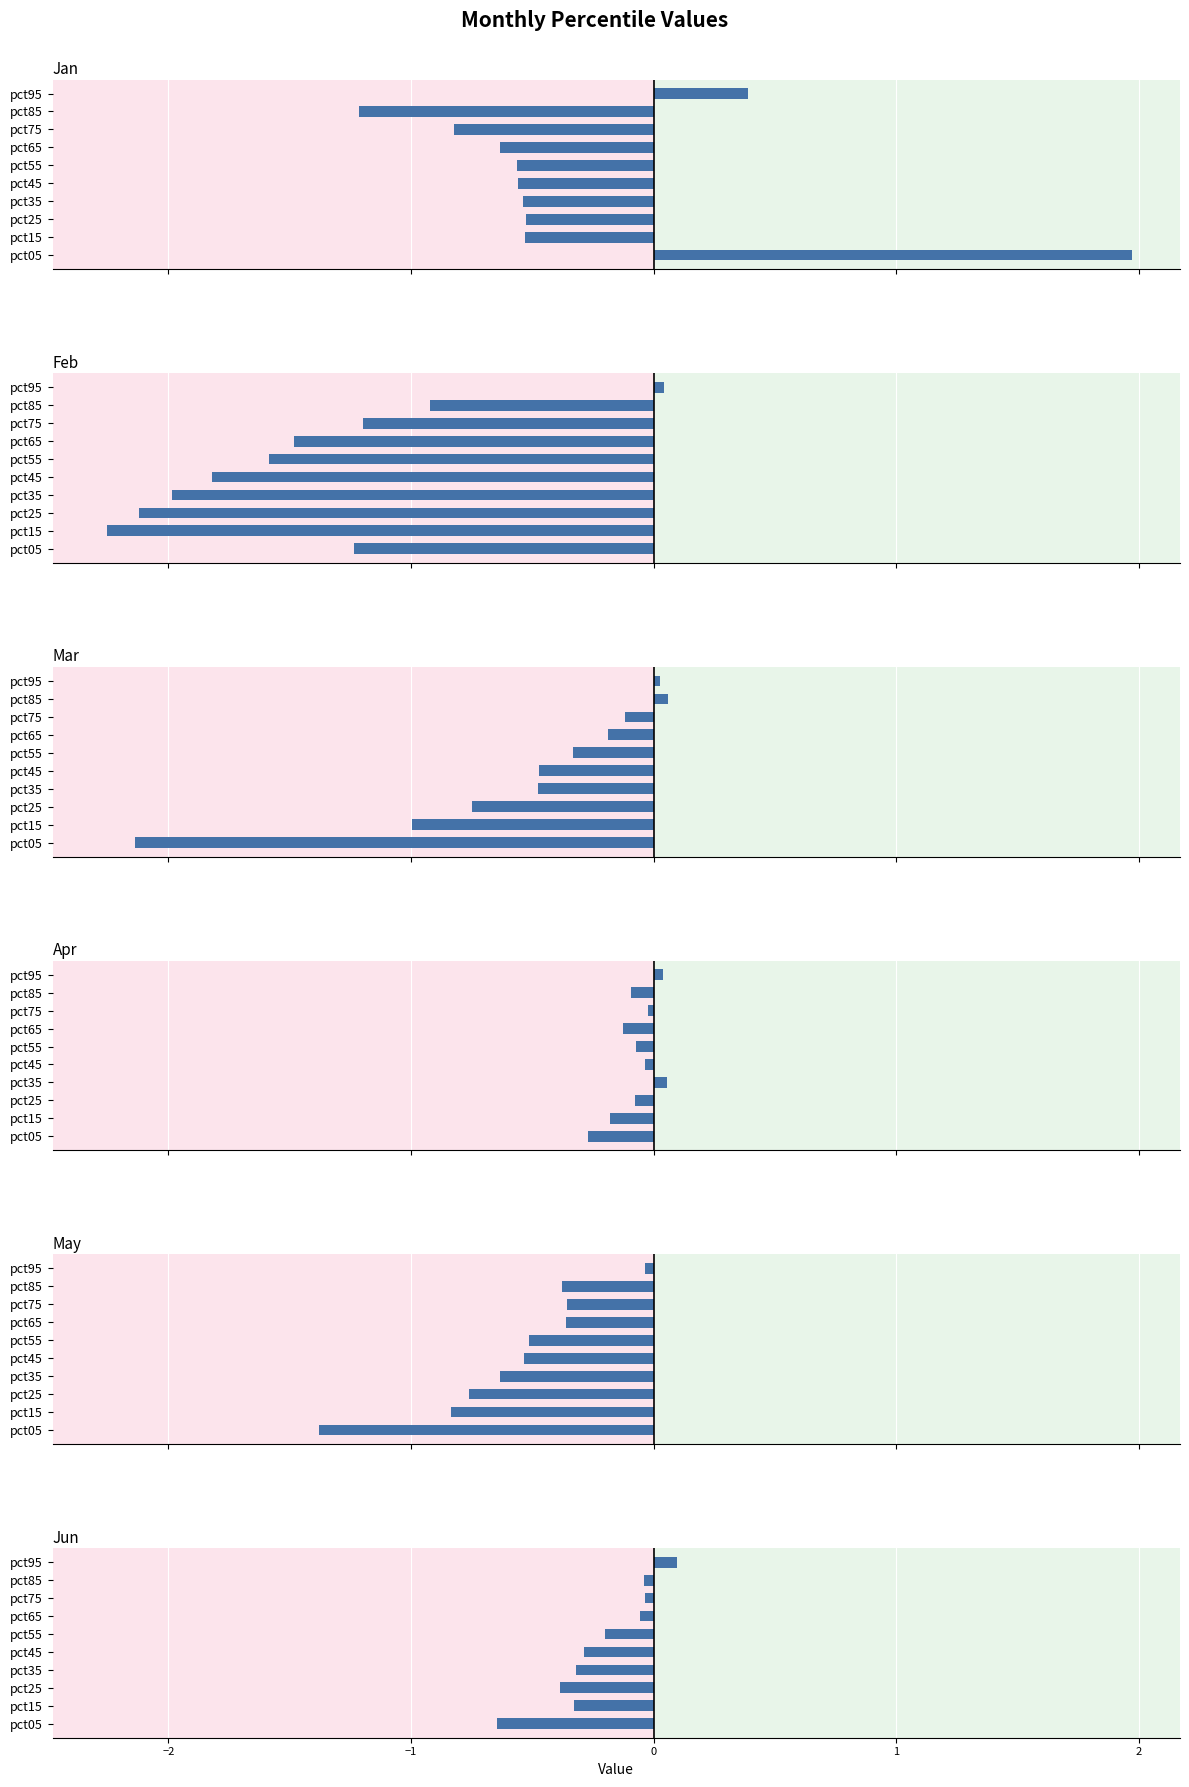

The Feb series shows -0.9 at pct85. True or false?

True